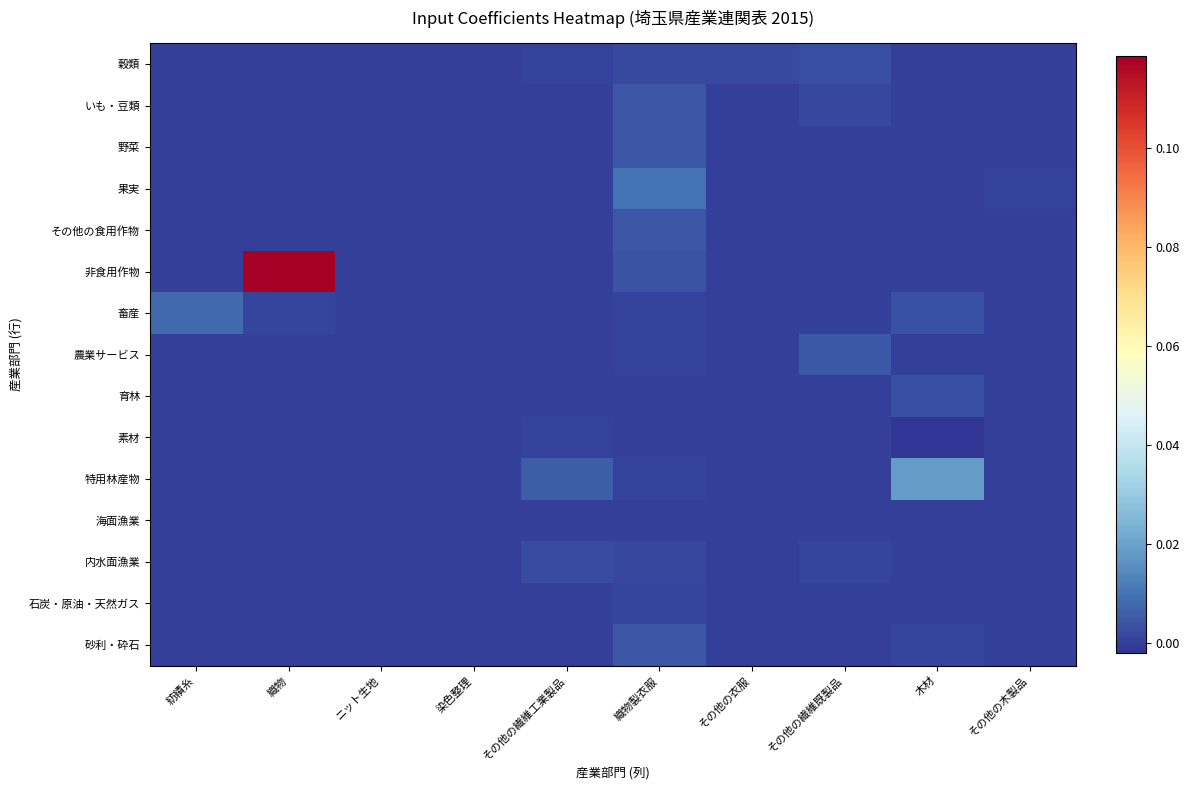

At which category is the sum across all series the highest?

織物